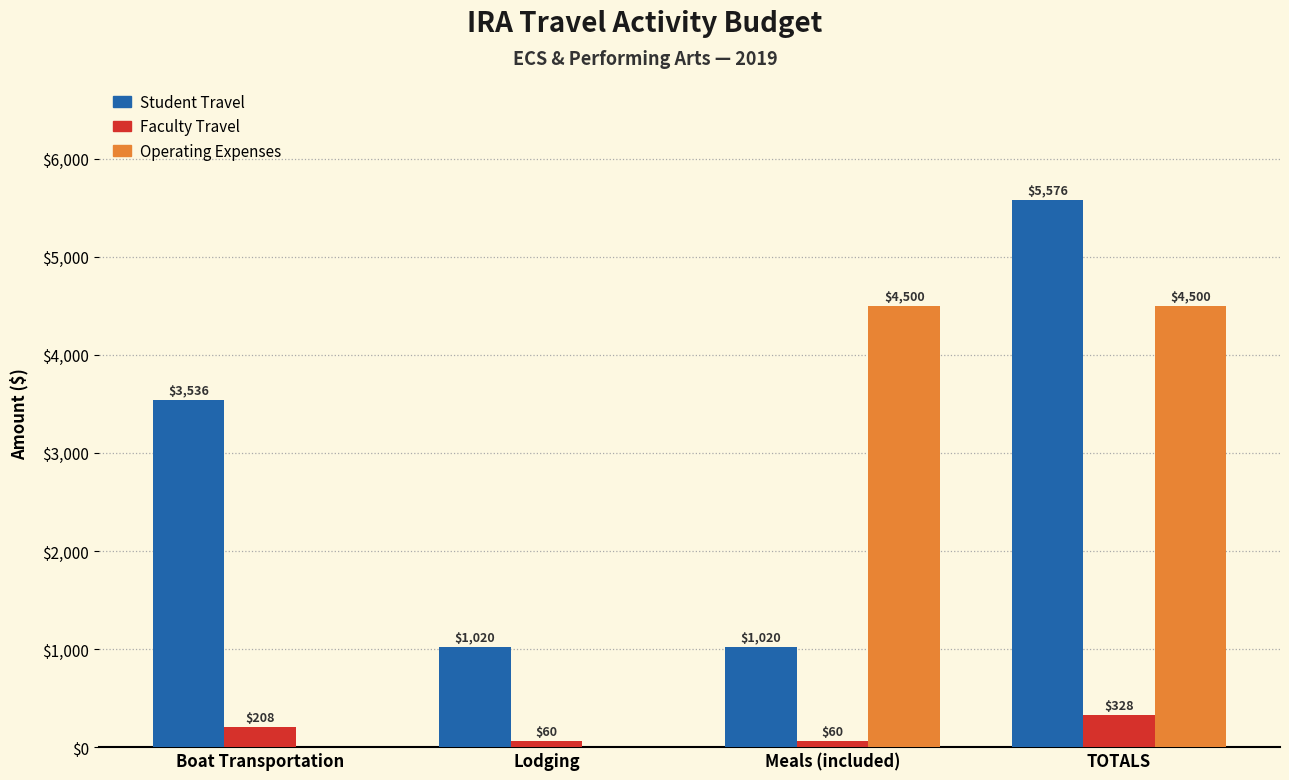

Does the chart contain stacked bars?

No